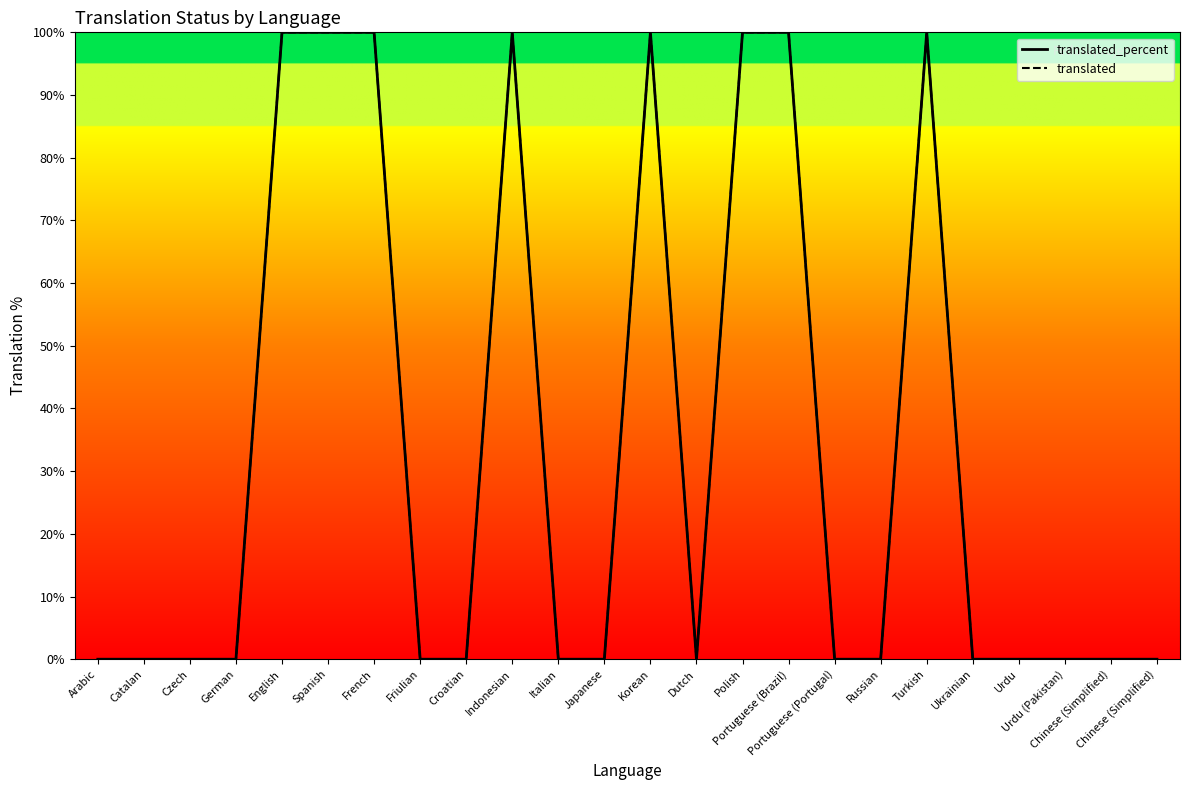

List the labels in order of translated_percent value, smallest first.

Arabic, Catalan, Czech, German, Friulian, Croatian, Italian, Japanese, Dutch, Portuguese (Portugal), Russian, Ukrainian, Urdu, Urdu (Pakistan), Chinese (Simplified), Chinese (Simplified), English, Spanish, French, Indonesian, Korean, Polish, Portuguese (Brazil), Turkish